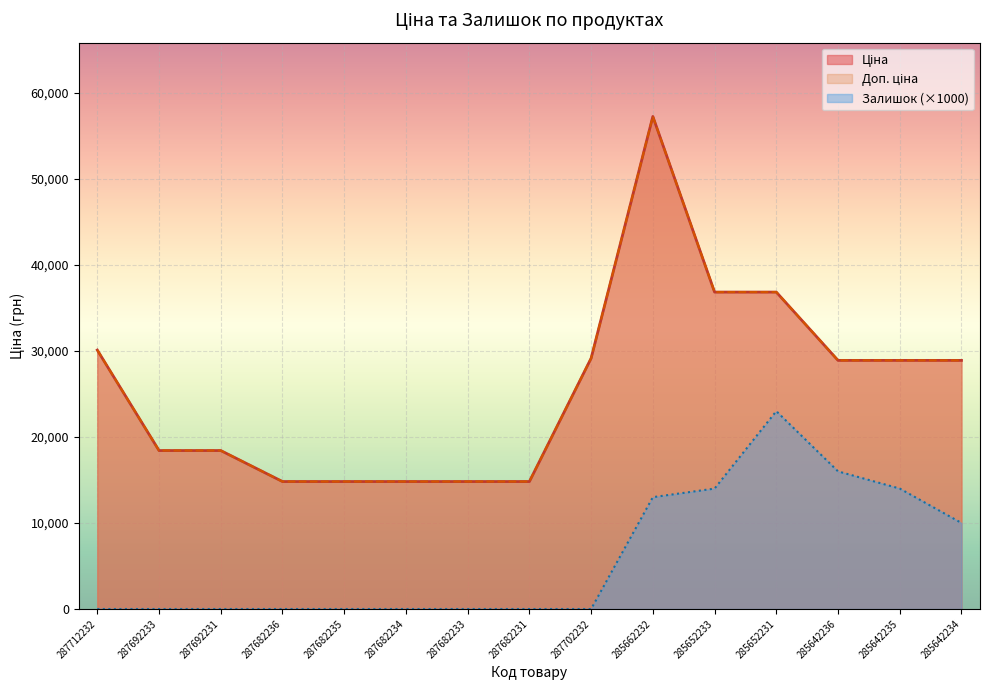

Where is Залишок nearest to the value 11500?

285662232